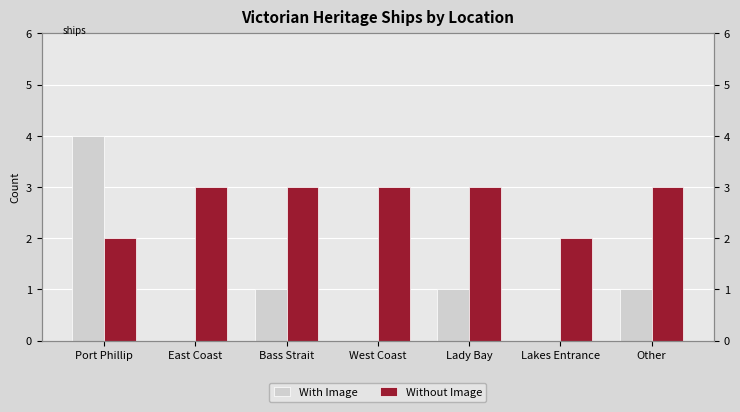

What is the average value of the Without Image series?

3